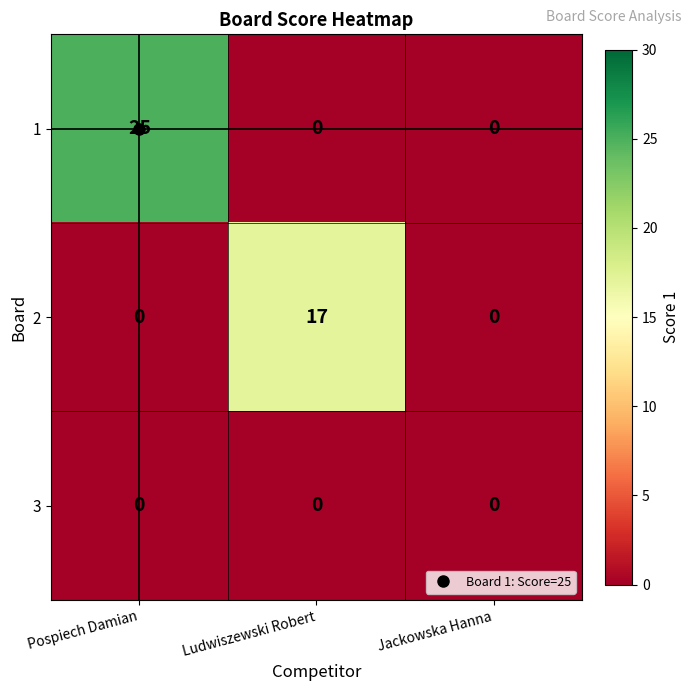

The 1 series shows 11 at Jackowska Hanna. True or false?

False